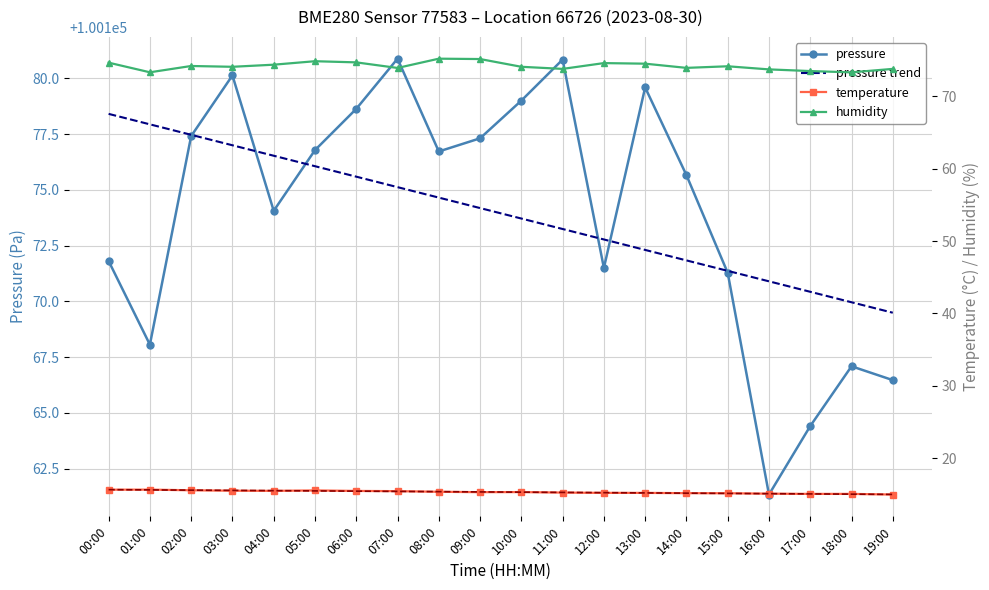

Where is the first local maximum for temperature?

01:00